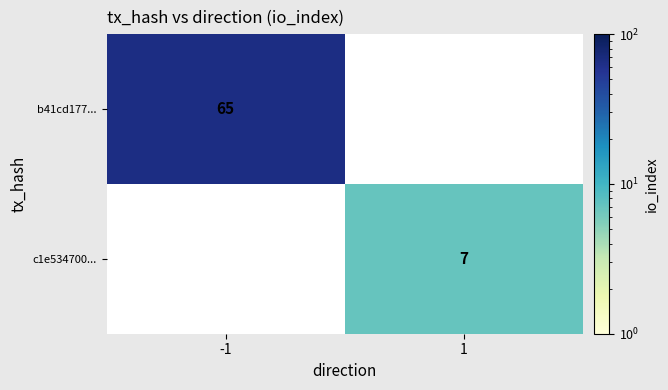

True or false: b41cd177... has a value of 65 at -1.

True